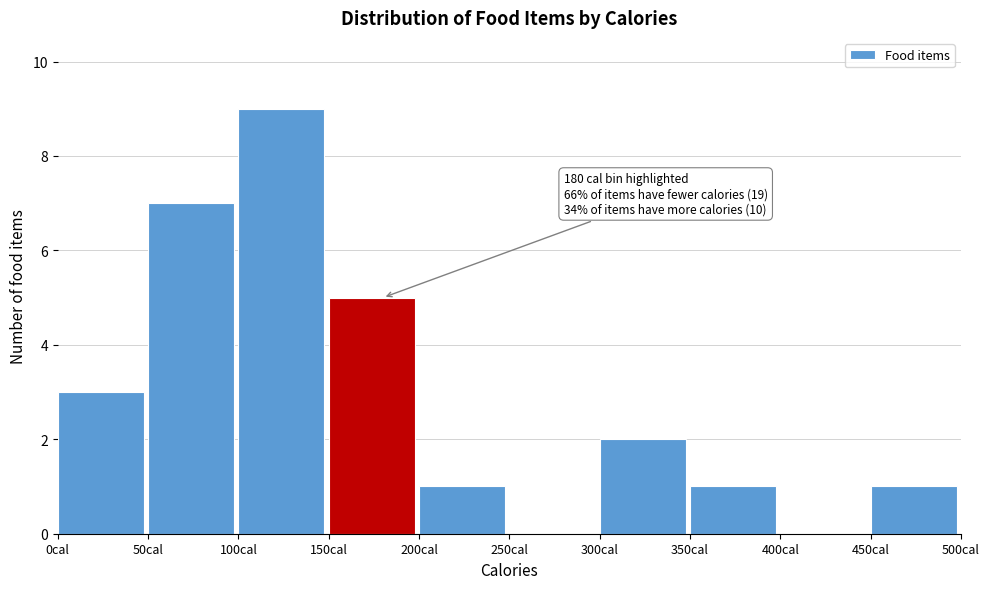

Which range on the x-axis has the tallest bar?

100 to 150